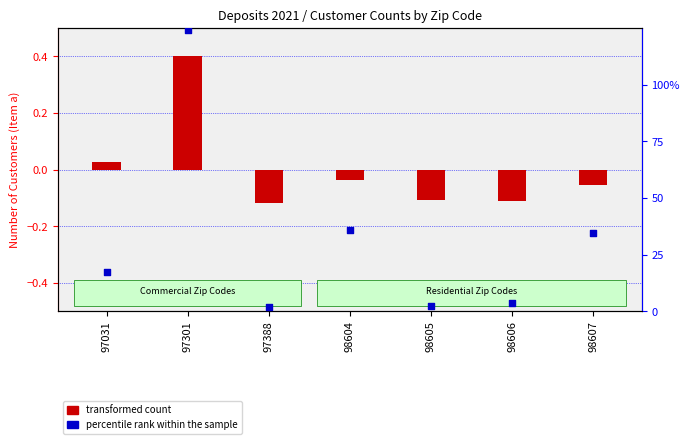

Which series contains the highest Y value?

percentile rank within the sample